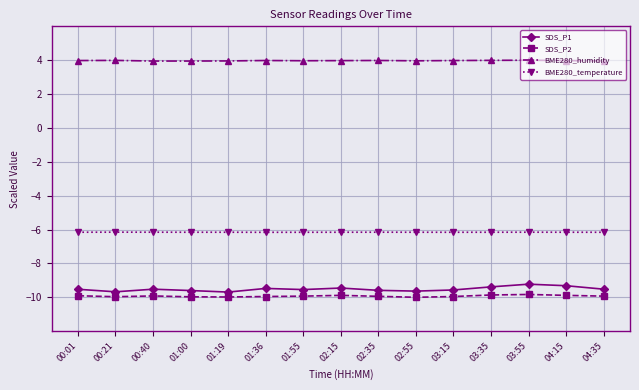

True or false: BME280_humidity and BME280_temperature cross at least once.

False